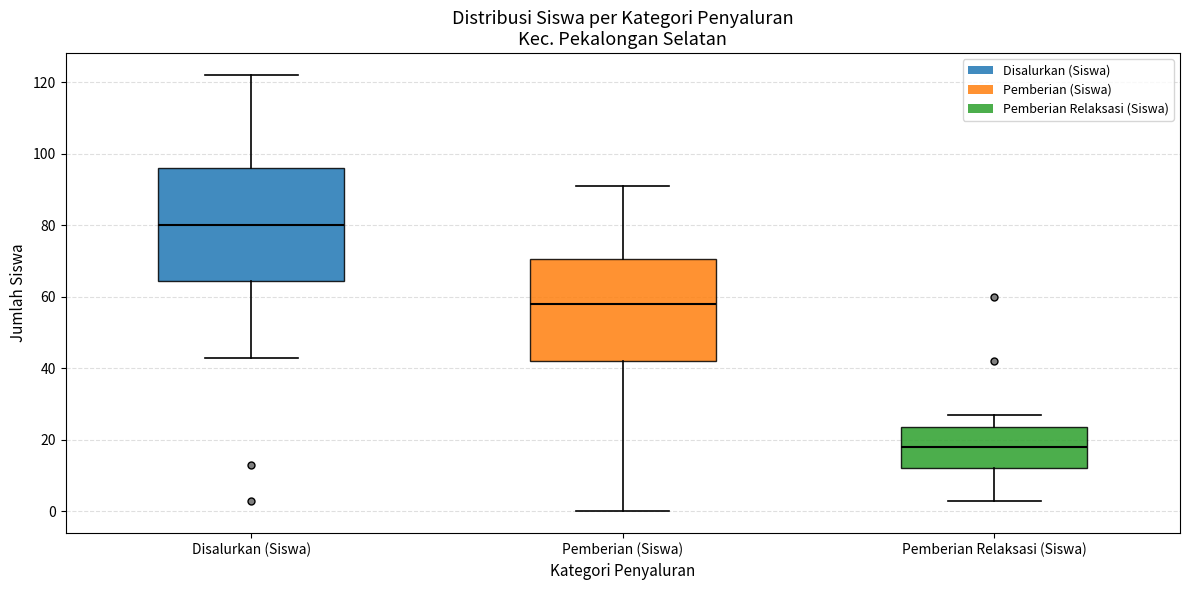

Reading left to right, read every box against the y-axis: the position of its median line, the range the box covers, and the ends of its whiskers. The values are not printed on the chart, so give them approximately, as read against the axis.

Disalurkan (Siswa): median 80, box 64 to 96, whiskers 44 to 122
Pemberian (Siswa): median 58, box 42 to 70, whiskers 0 to 92
Pemberian Relaksasi (Siswa): median 18, box 12 to 24, whiskers 4 to 28